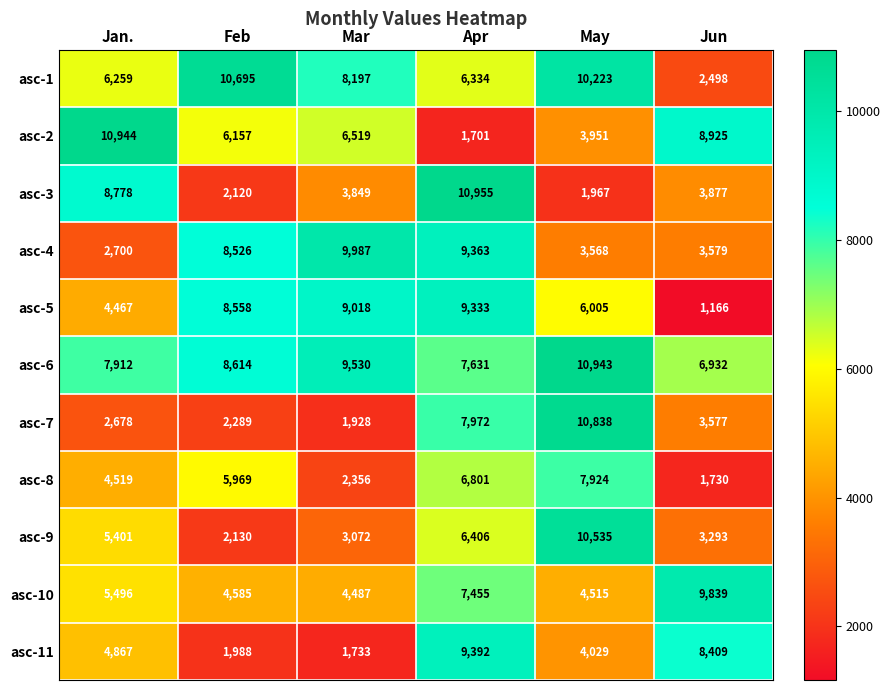

What is the difference between the maximum and minimum values in the asc-2 series?

9243